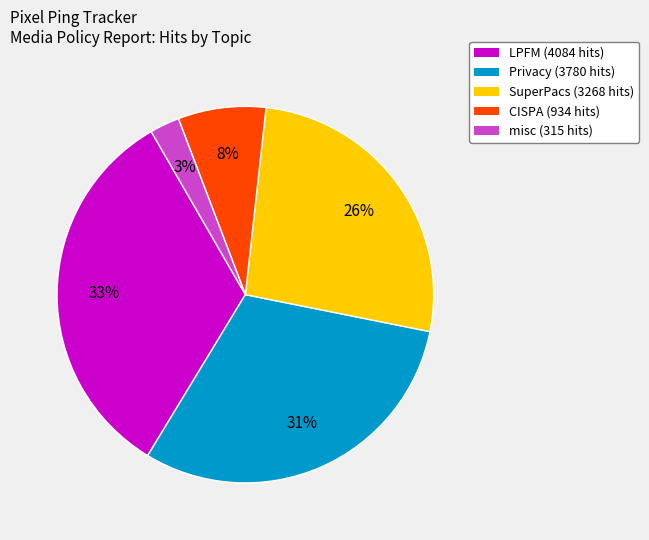

To the nearest percent, what is the average slice percentage?

20%